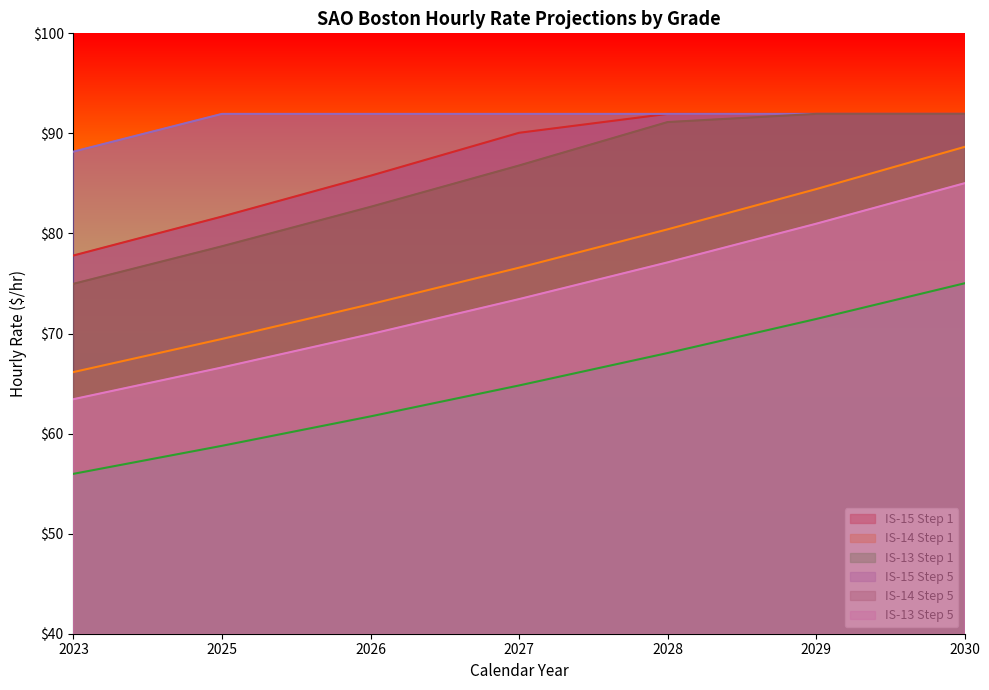

List the labels in order of IS-14 Step 1 value, largest first.

2030, 2029, 2028, 2027, 2026, 2025, 2023